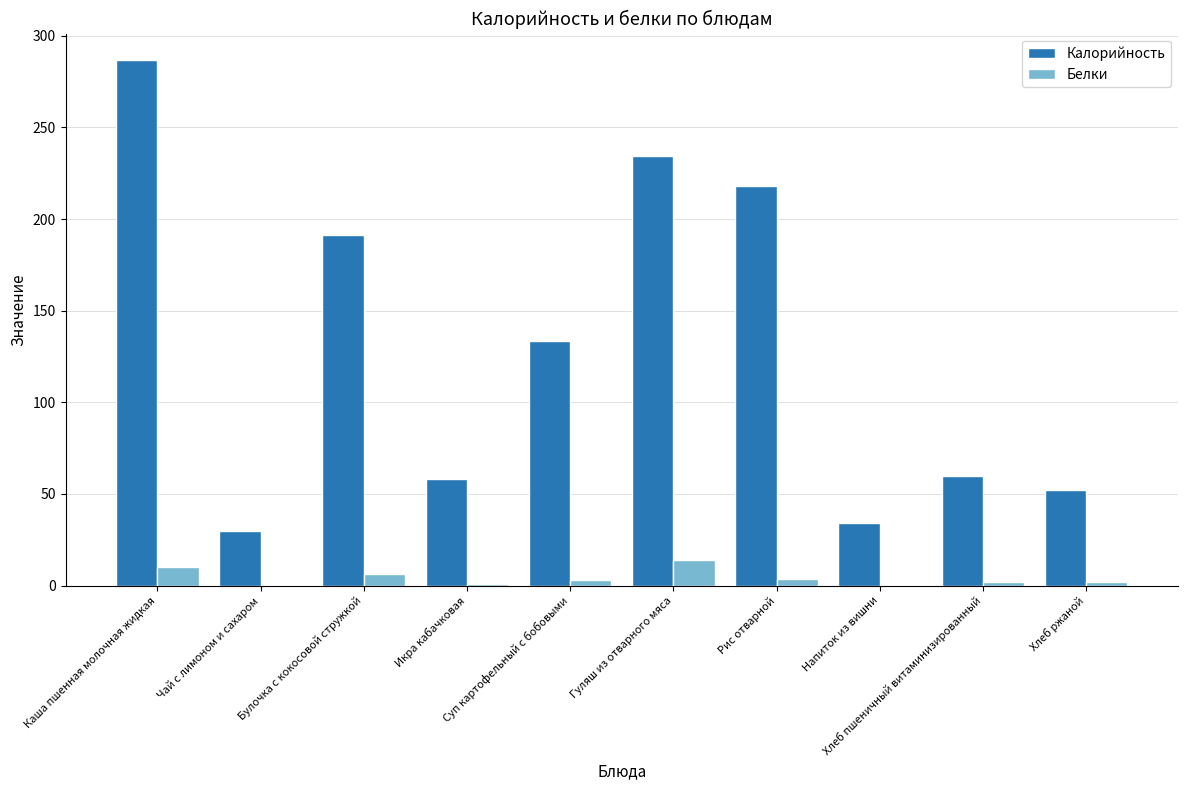

Which series has the largest total across all categories?

Калорийность